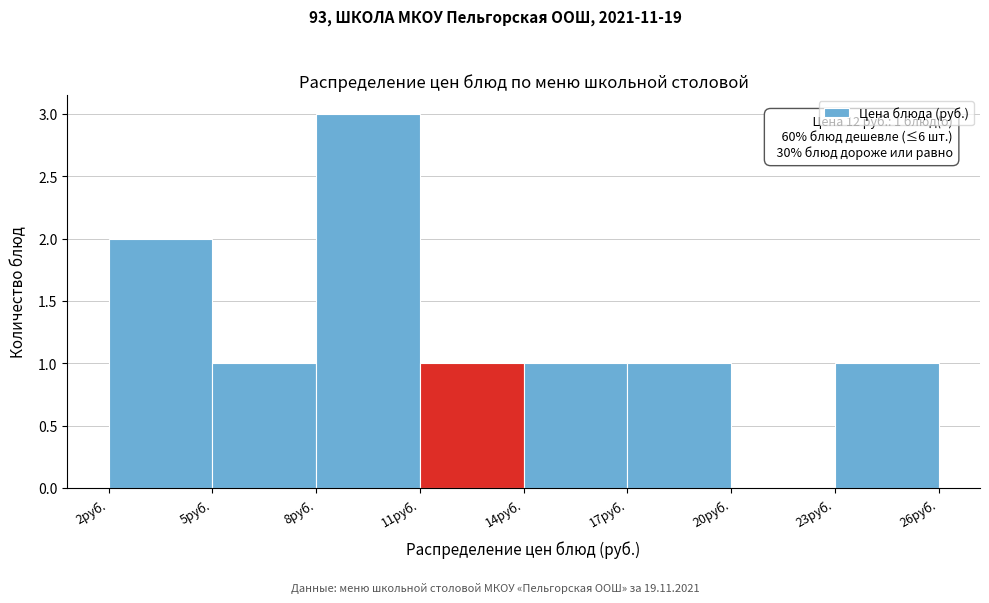

Over which range of the x-axis is the bar tallest?

8 to 11